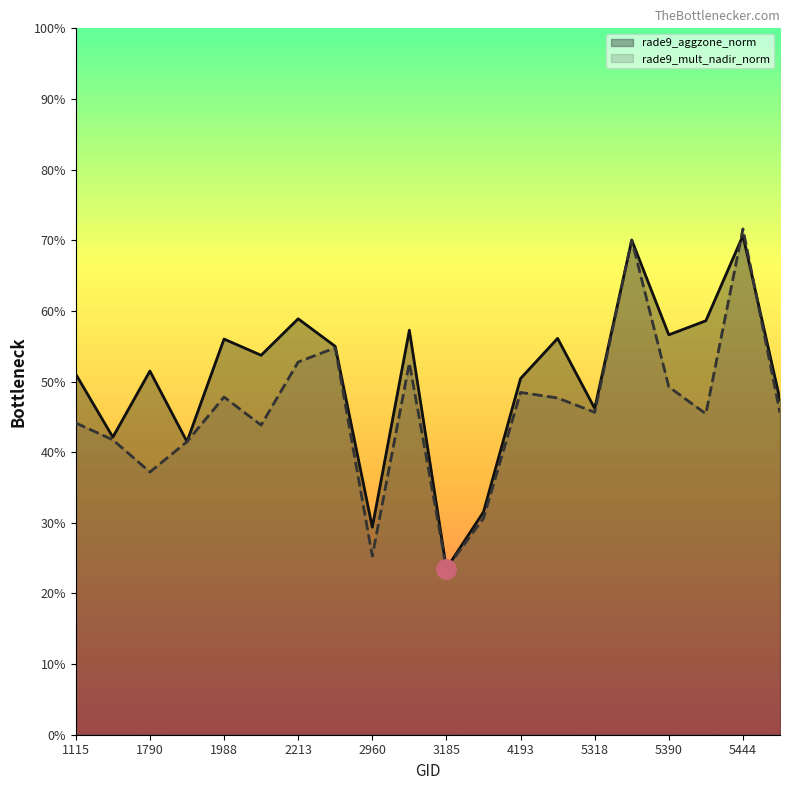

The rade9_aggzone_norm series shows 5.7 at 3005. True or false?

True